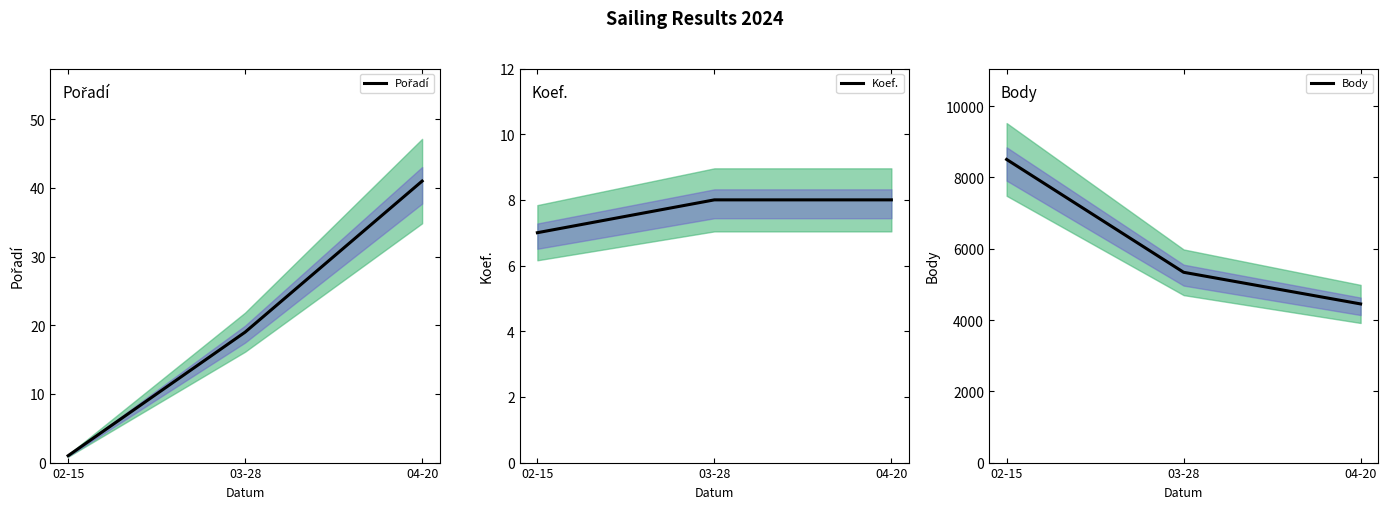

What is the total value across all series at 02-15?

8513